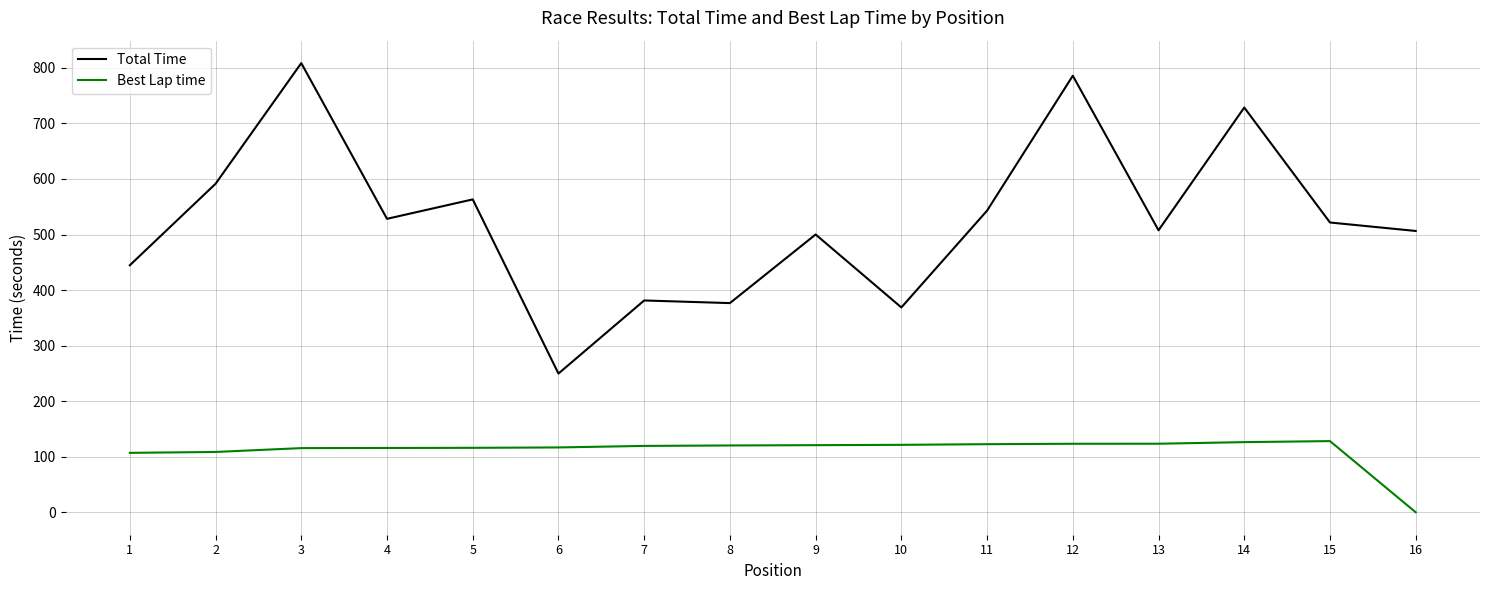

The Total Time series shows 381.3 at 7. True or false?

True